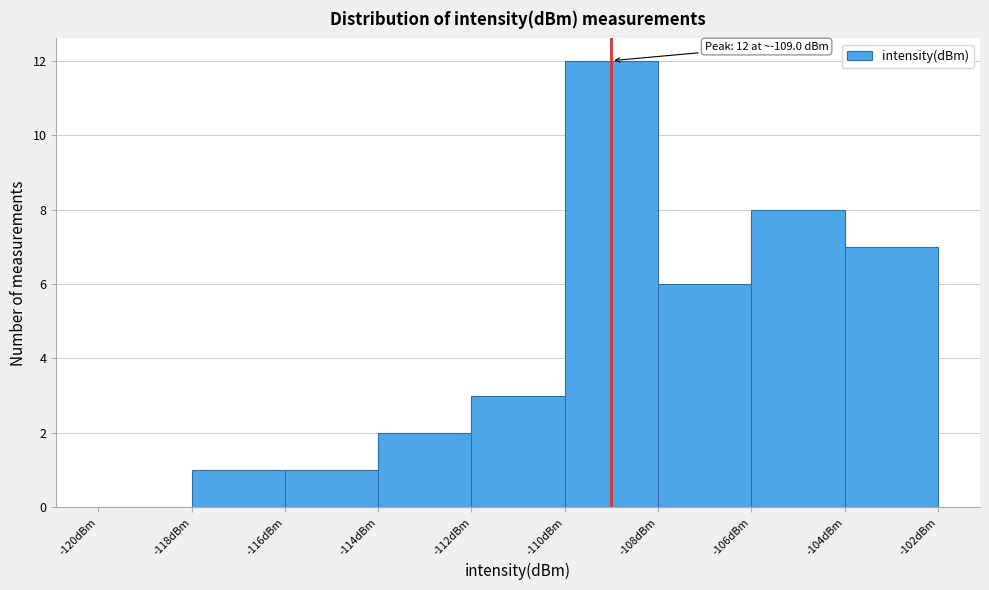

Over which range of the x-axis is the bar tallest?

-110 to -108